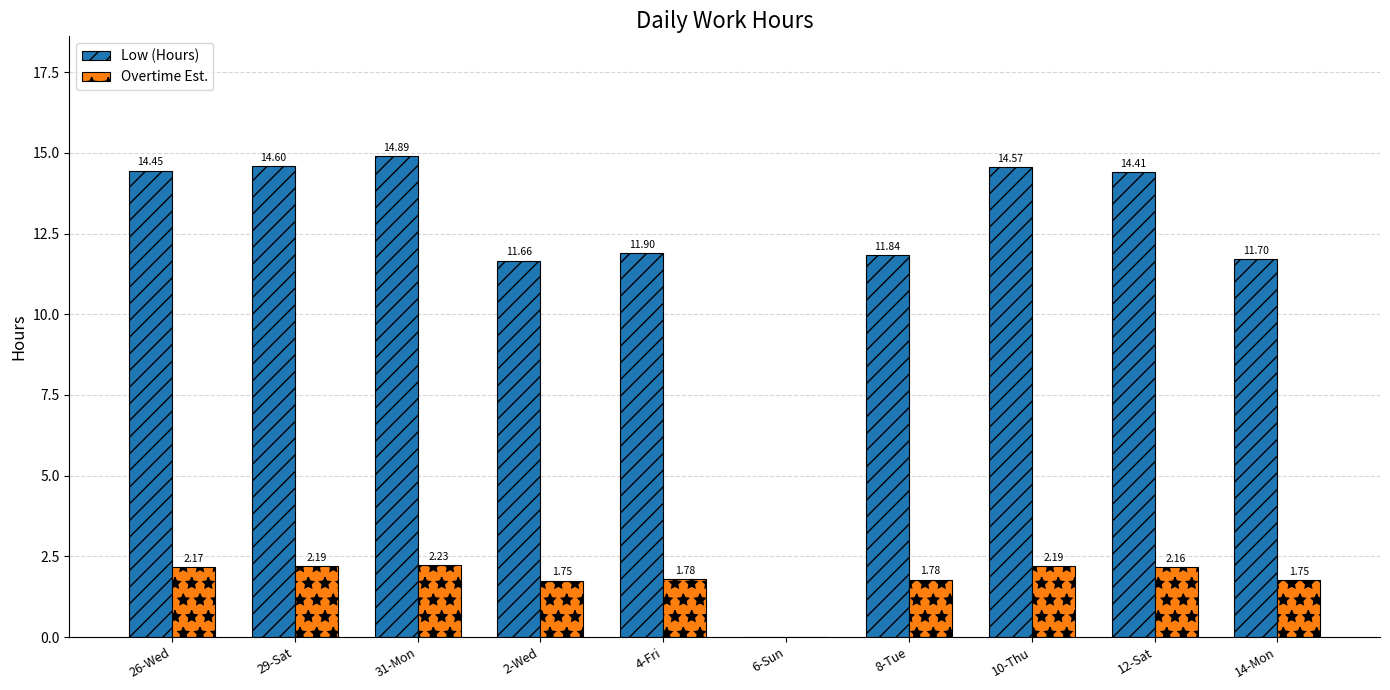

Which series changed the most between 31-Mon and 4-Fri?

Low (Hours)